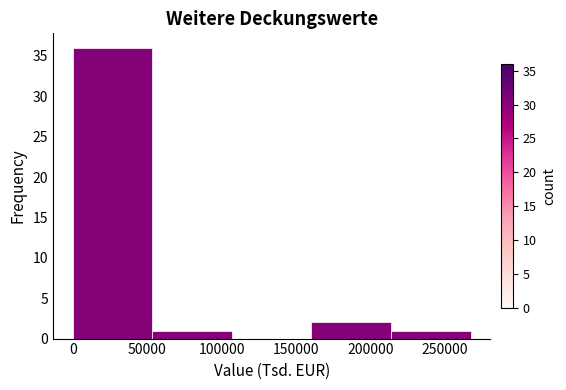

What is the height of the bar covering 215000 to 265000 on the x-axis? Neither the bar edges nor the heights are printed on the chart, so give them approximately, as read against the axes.

1